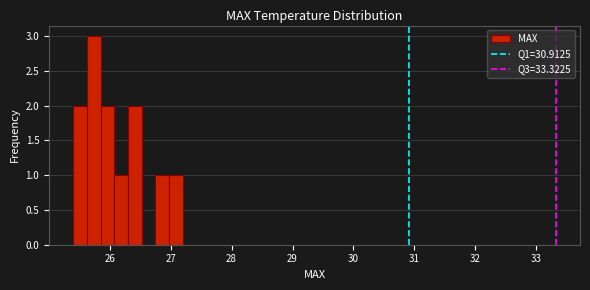

Read against the x-axis, roughly where is the centre of the tallest bar?

25.7